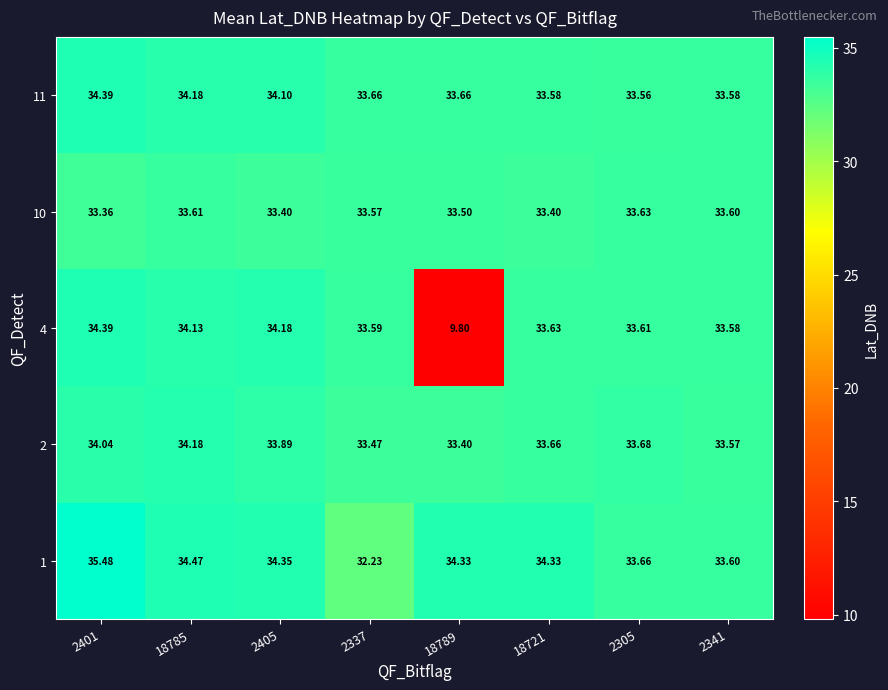

Is the value of 11 at 18721 greater than the value of 2 at 2337?

Yes